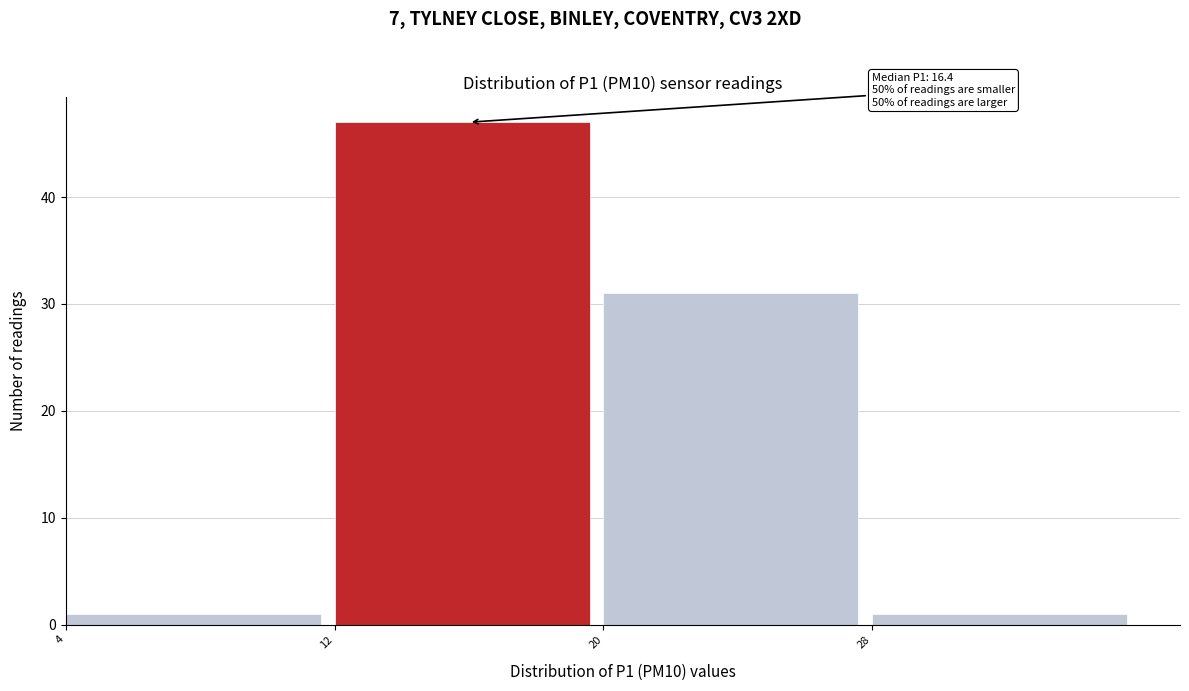

Which range on the x-axis has the tallest bar?

12 to 20